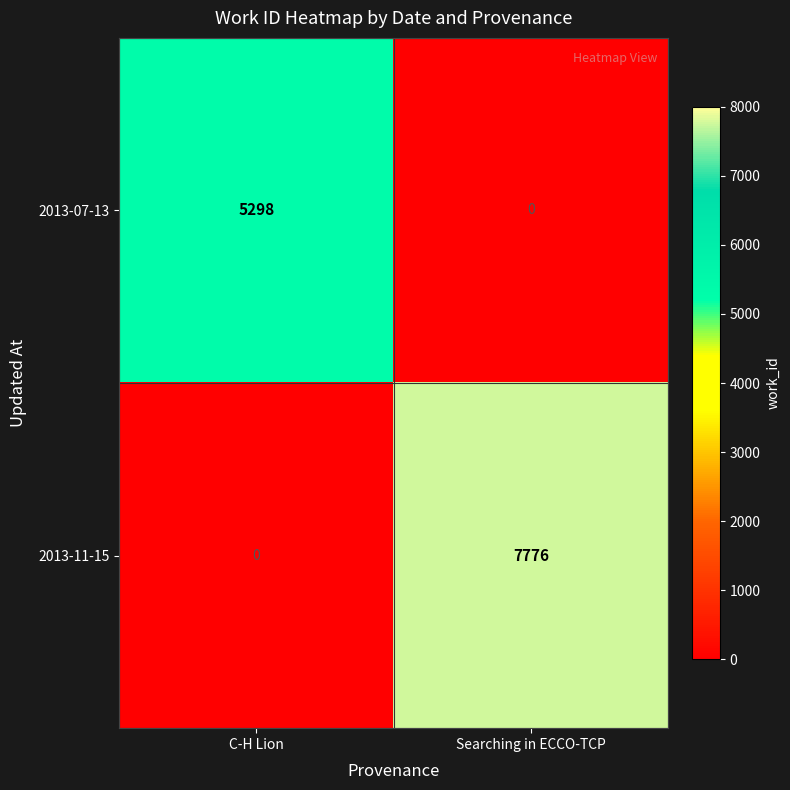

What value does the 2013-07-13 series have at C-H Lion?

5298